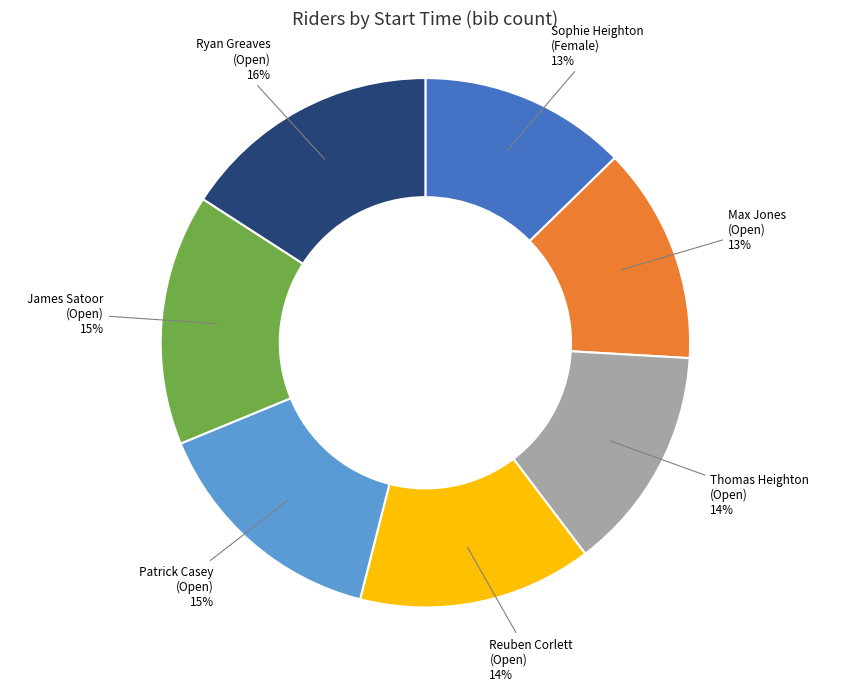

Count the number of slices in the pie.

7